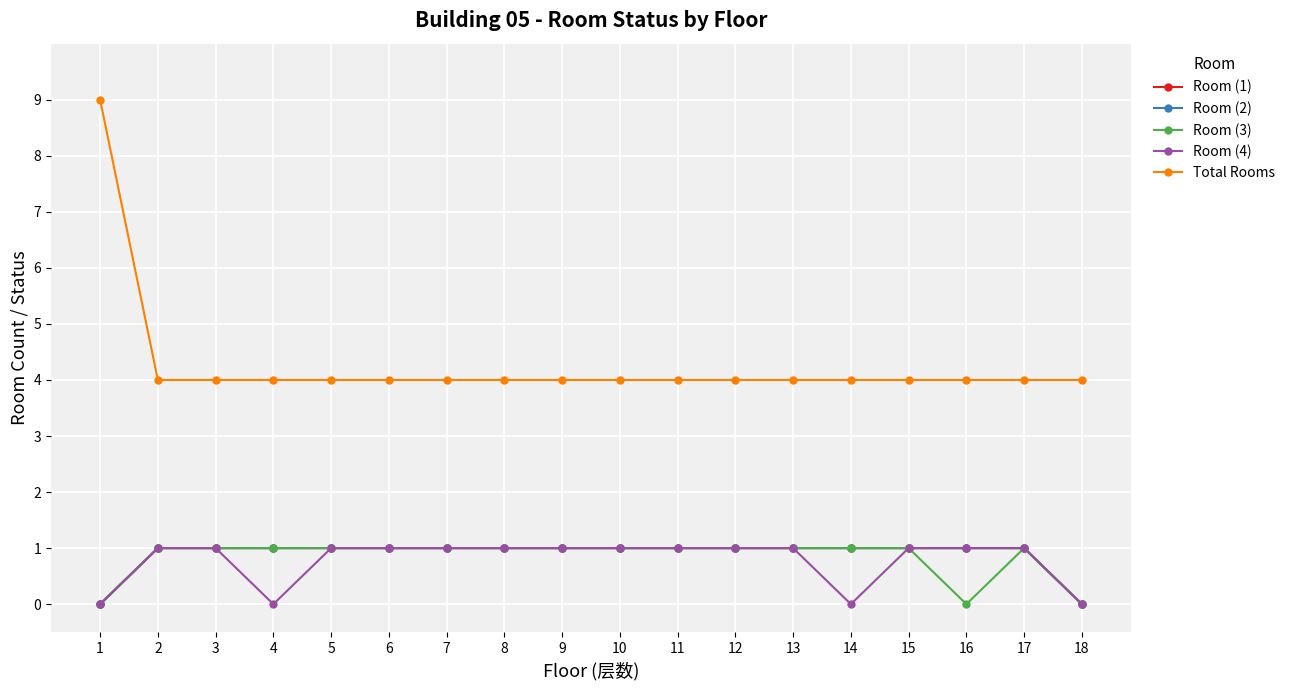

What are all the series names shown in the legend?

Room (1), Room (2), Room (3), Room (4), Total Rooms